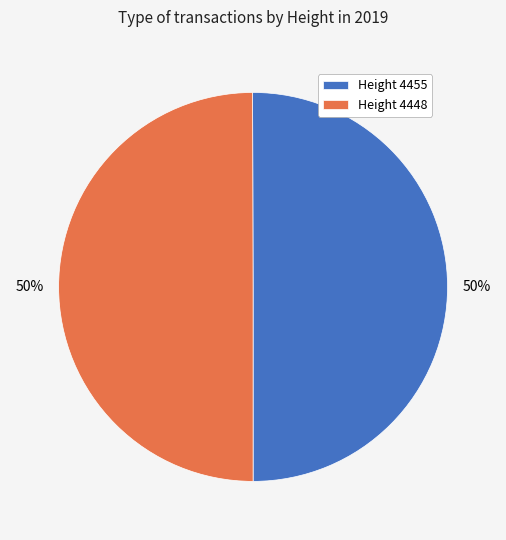

True or false: Height 4455 accounts for 55% of the total.

False